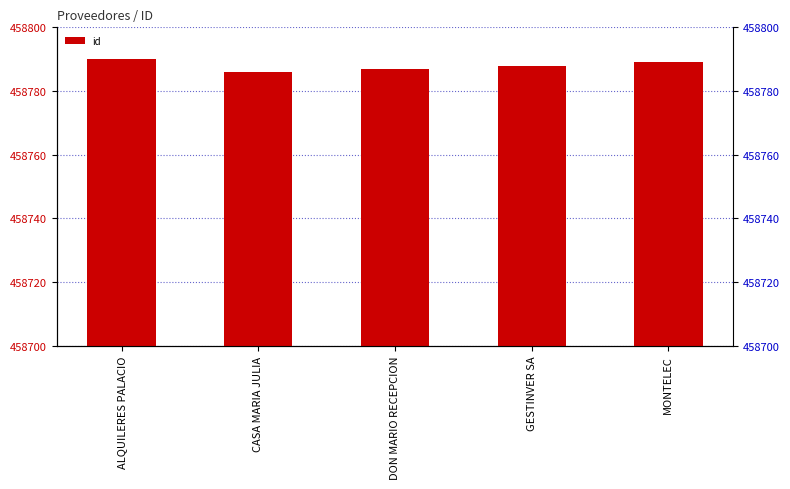

What is the average value?

458788